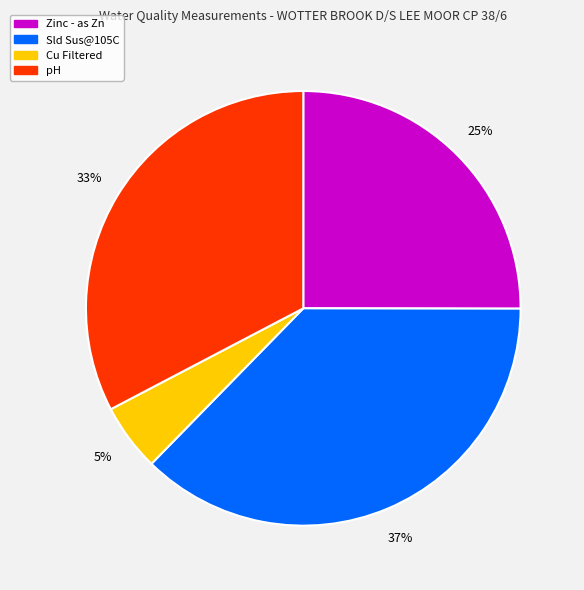

To the nearest percent, what percentage of the pie is Sld Sus@105C?

37%